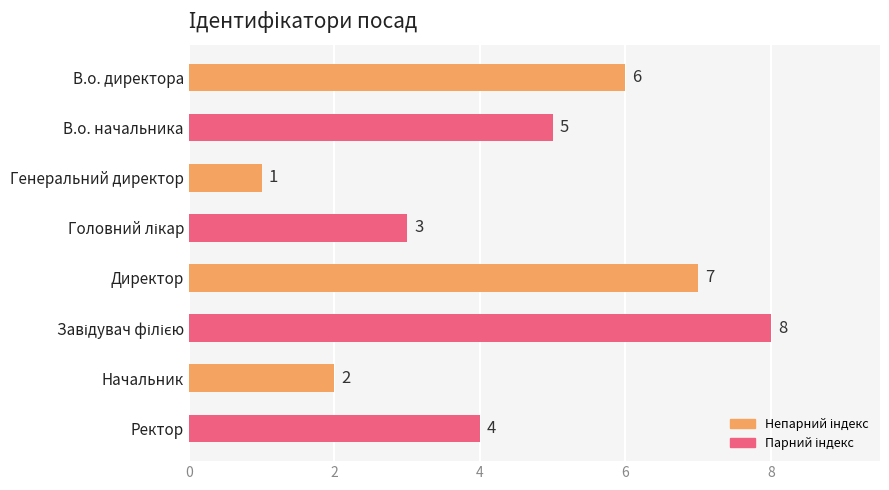

What is the value of the 2nd bar from the top?

5